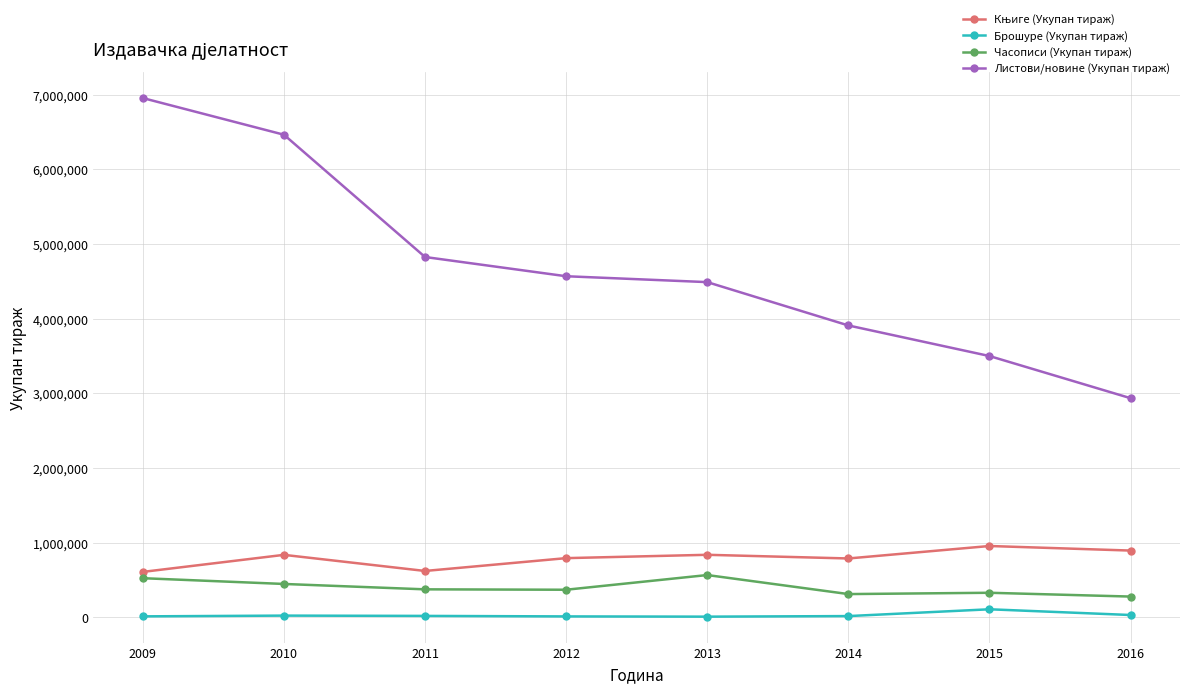

The value of Листови/новине (Укупан тираж) at 2011 is 4825412. True or false?

True